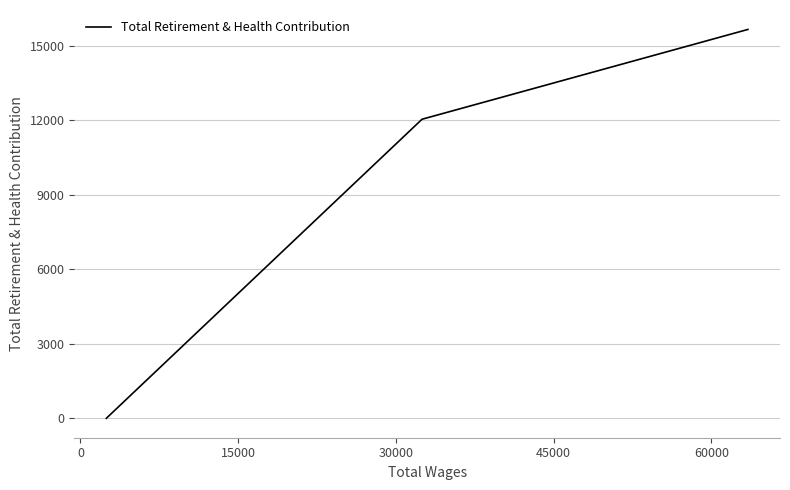

What is the value of the 2nd point from the left?

12036